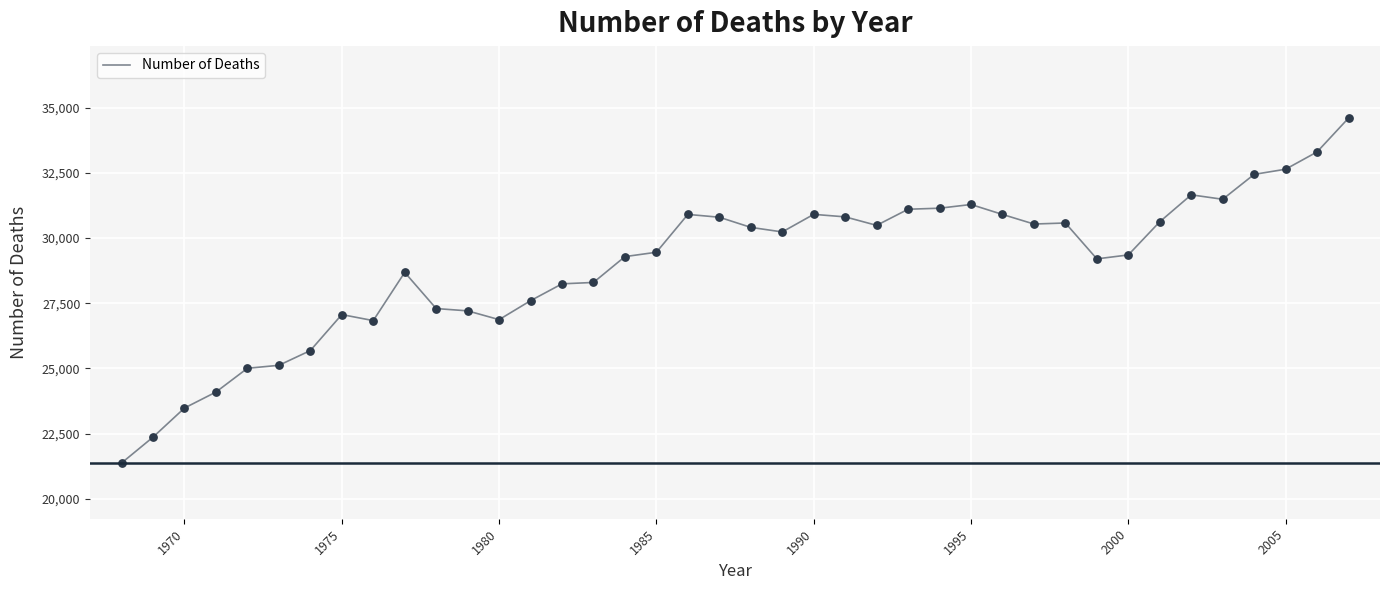

What is the smallest value displayed?

21372